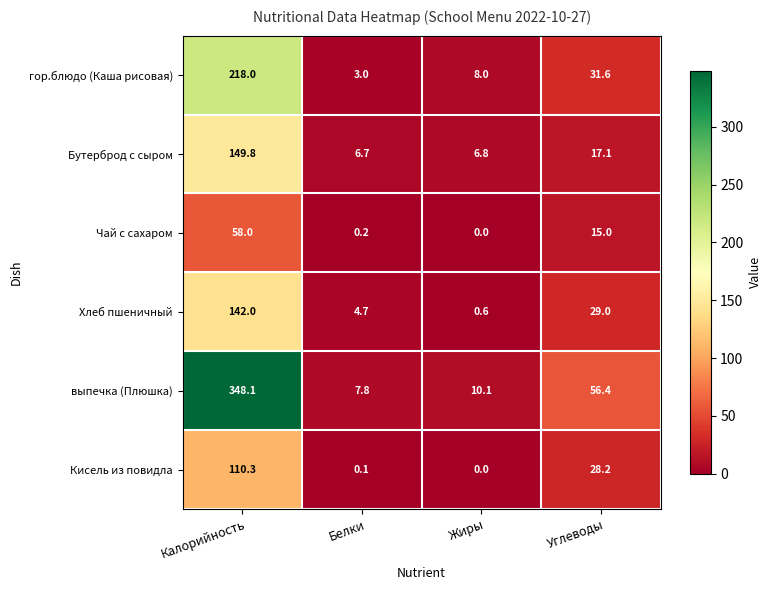

The Бутерброд с сыром series shows 65.8 at Калорийность. True or false?

False